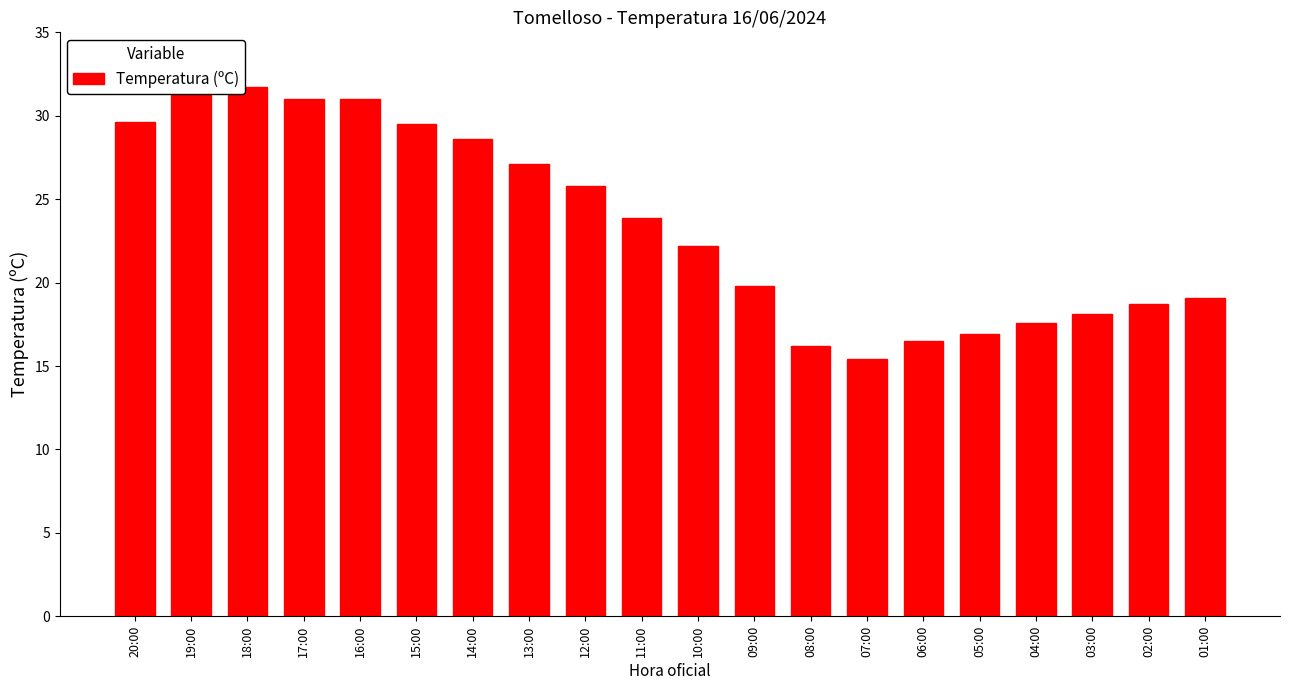

True or false: the data shows 20.2 at 07:00.

False